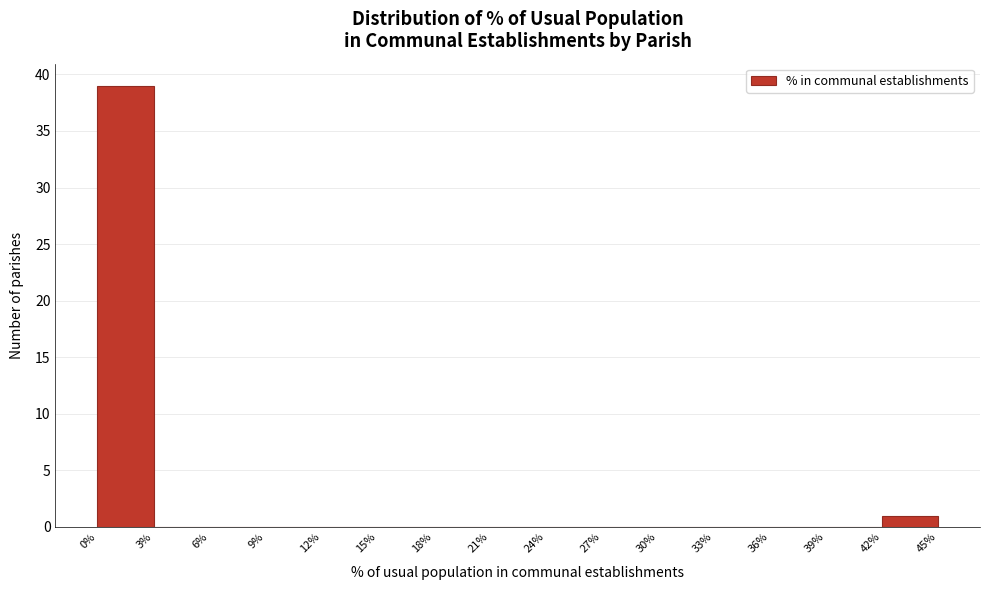

Over which range of the x-axis is the bar tallest?

0% to 3%